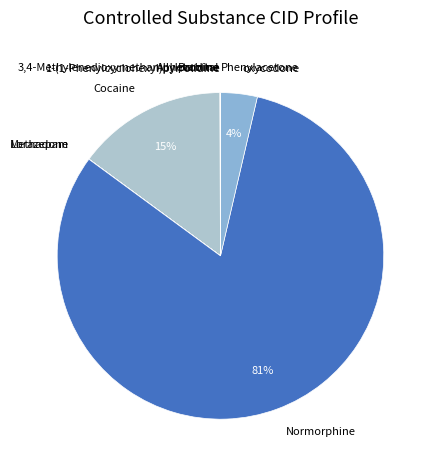

Does any single category account for the majority?

Yes